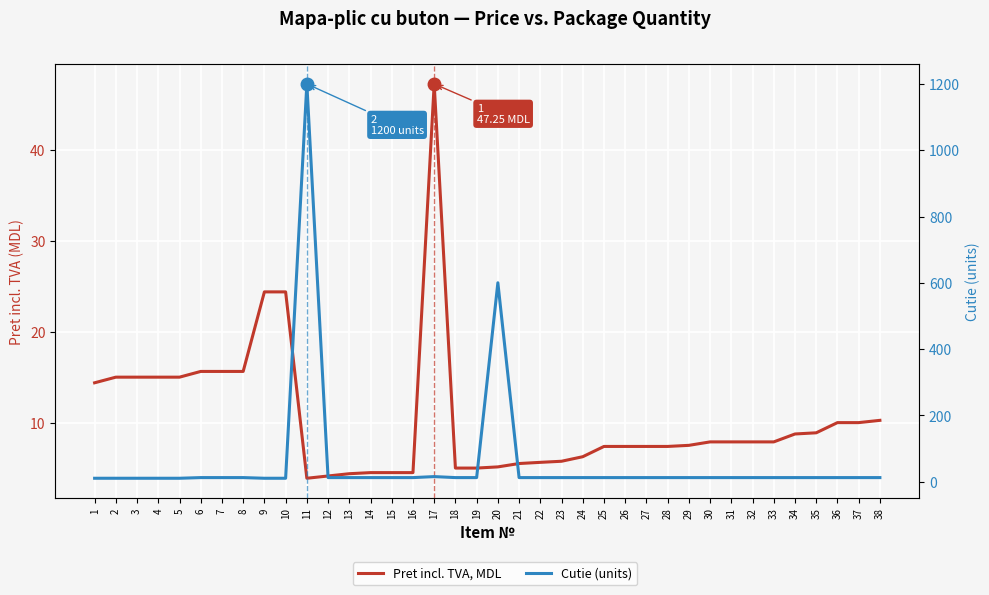

Count the number of data series in this chart.

2